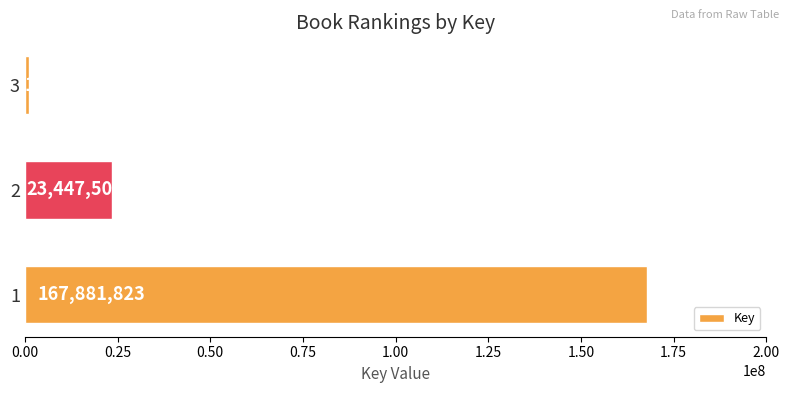

Reading top to bottom, extract all data points from this chart.

1065176	23447502	167881823